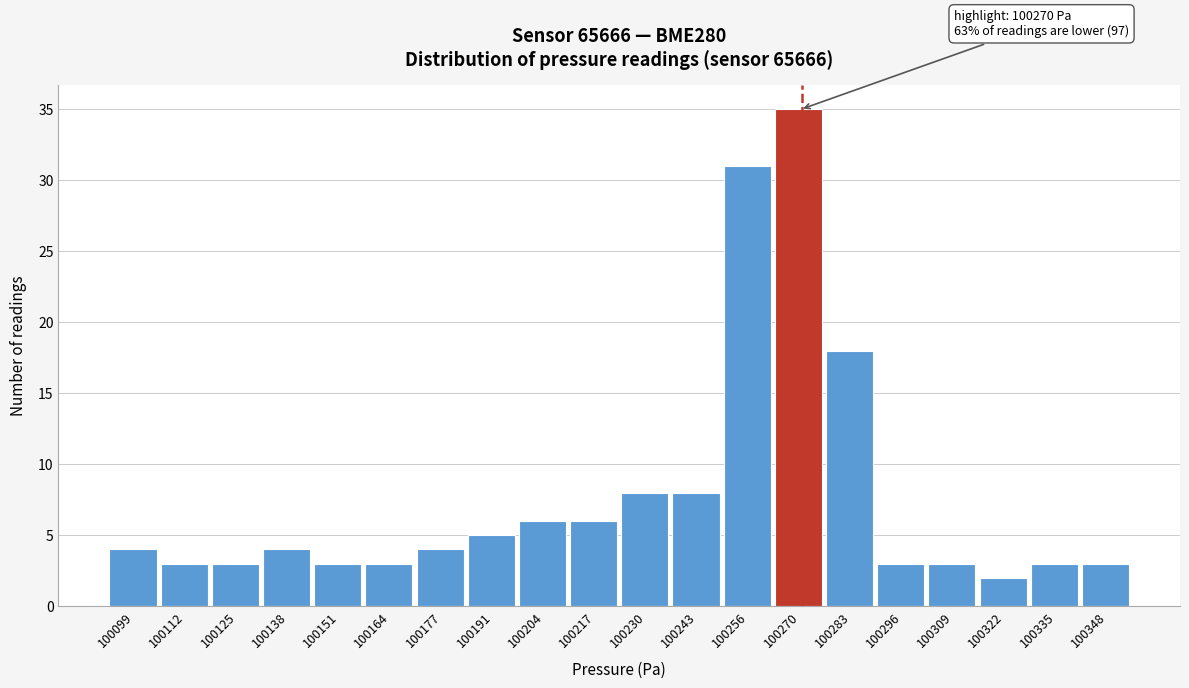

Over which range of the x-axis is the bar tallest?

100262 to 100276